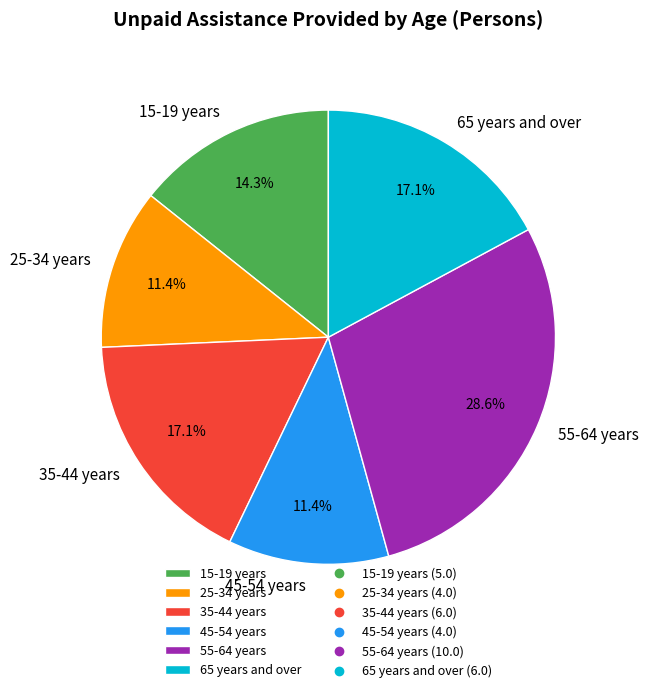

To the nearest percent, what is the difference between the largest and smallest slice percentages?

17%